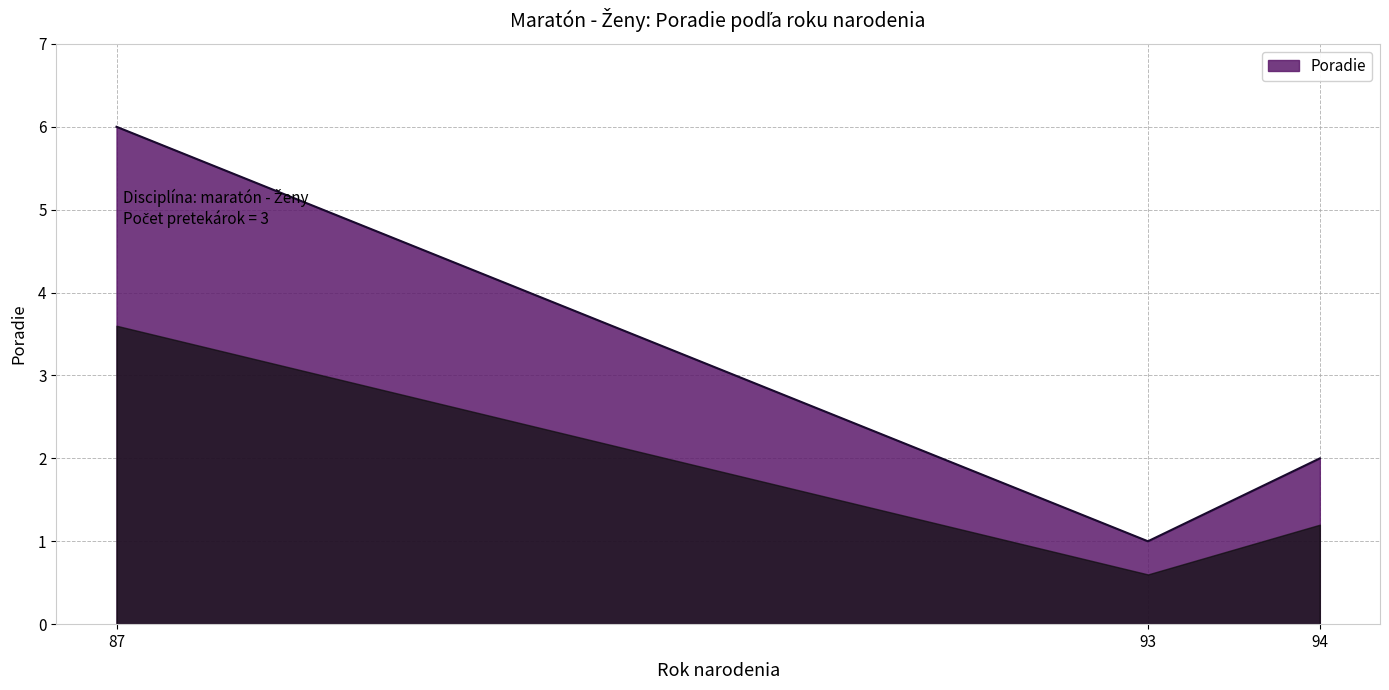

What is the change in value from 87 to 93?

-5